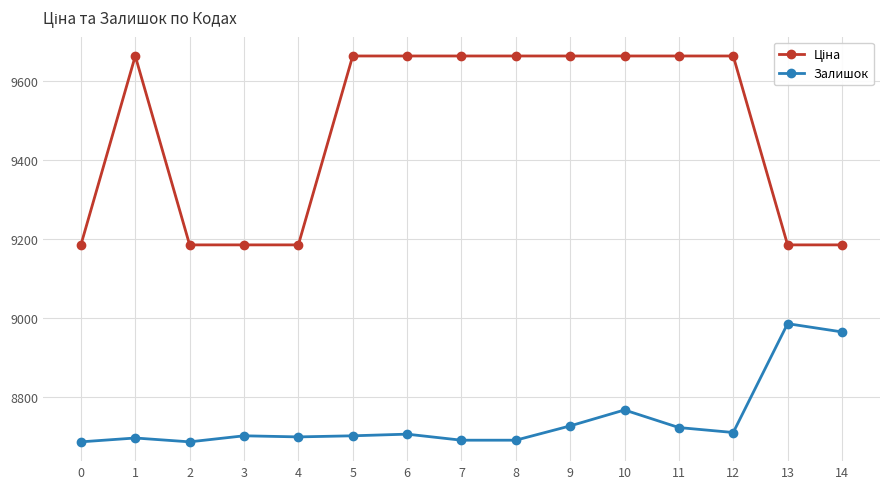

At how many categories does at least one series exceed 9424?

9